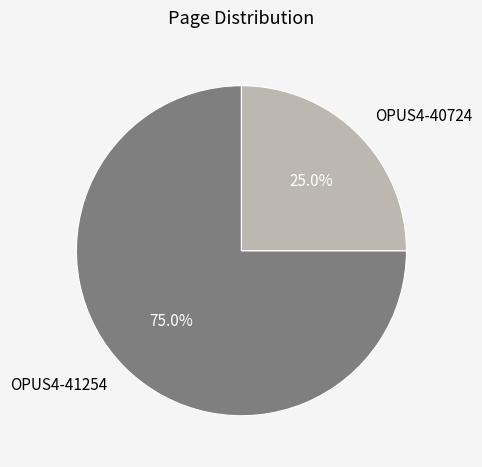

Rank the categories by value from highest to lowest.

OPUS4-41254, OPUS4-40724